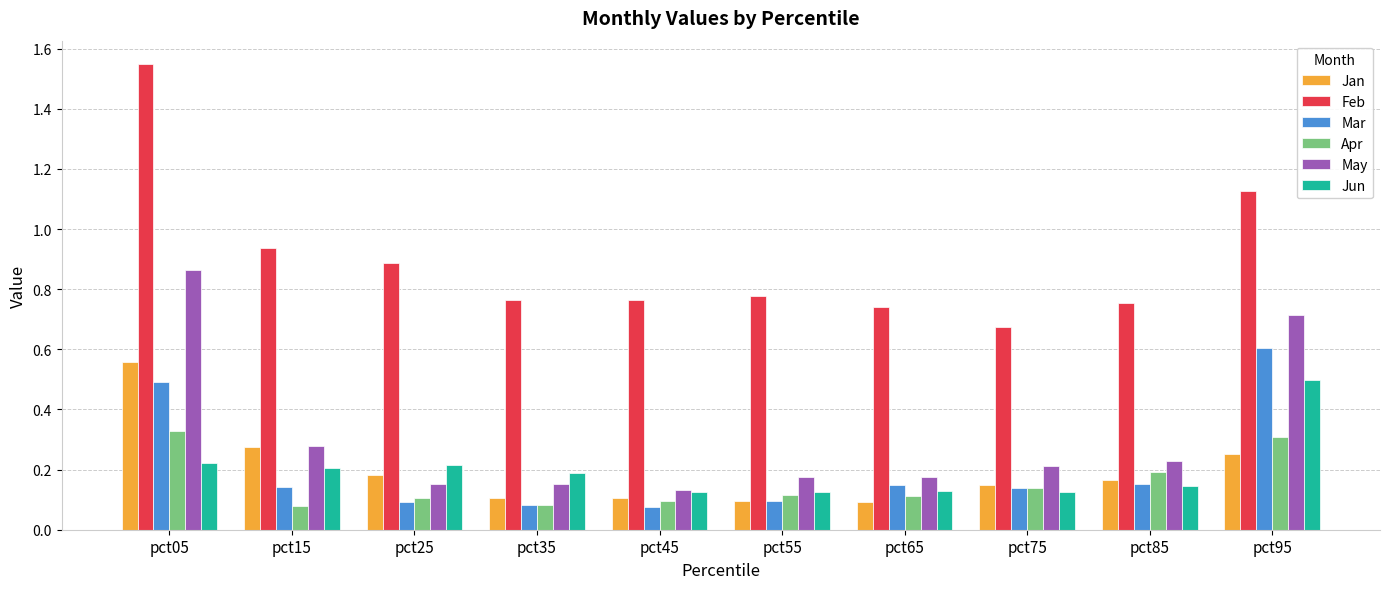

The value of Feb at pct15 is 0.9. True or false?

True